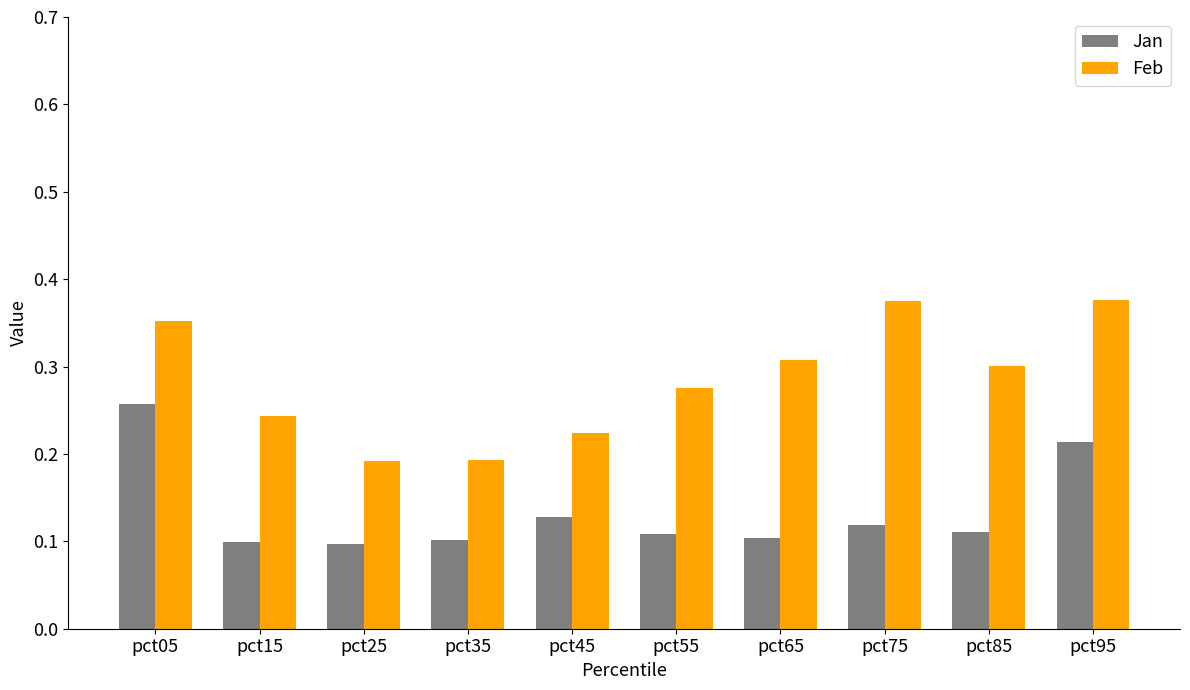

List the series in order of their overall mean, highest first.

Feb, Jan